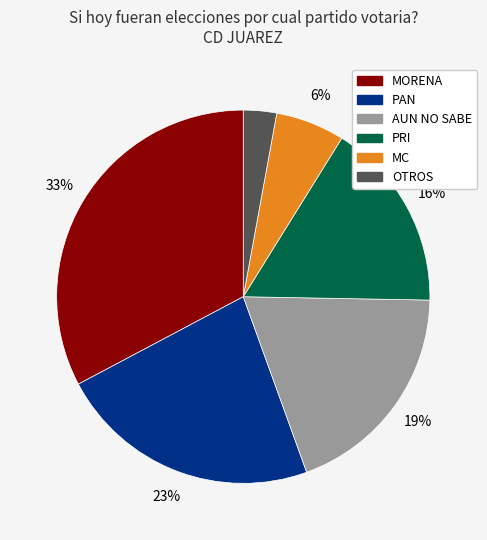

To the nearest percent, what percentage of the pie is PAN?

23%